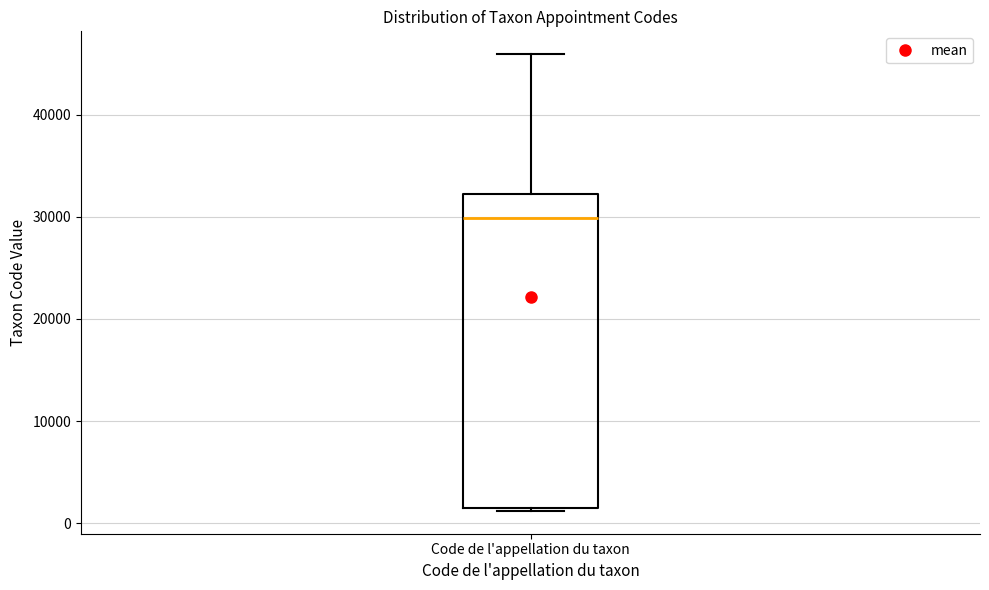

Where is the upper edge of the box for Code de l'appellation du taxon on the y-axis? The values are not printed on the chart, so give them approximately, as read against the axis.

32000